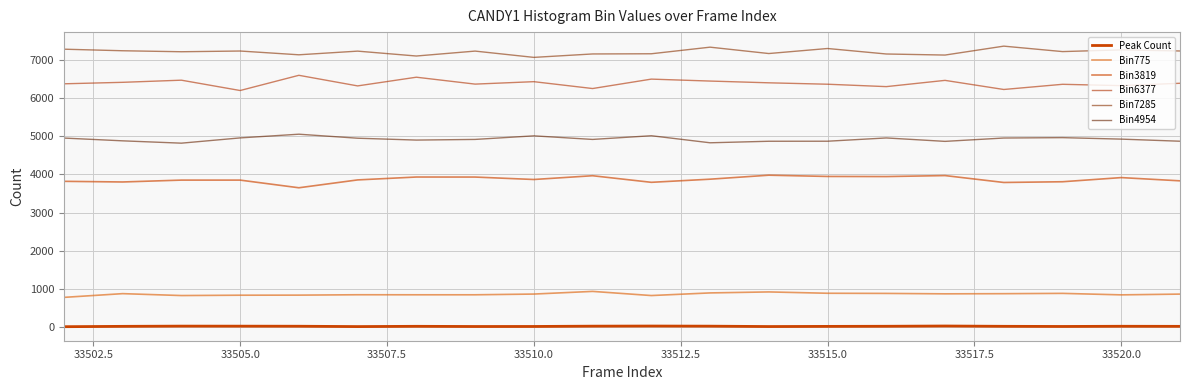

What is the difference between the maximum and minimum values in the Bin775 series?

157